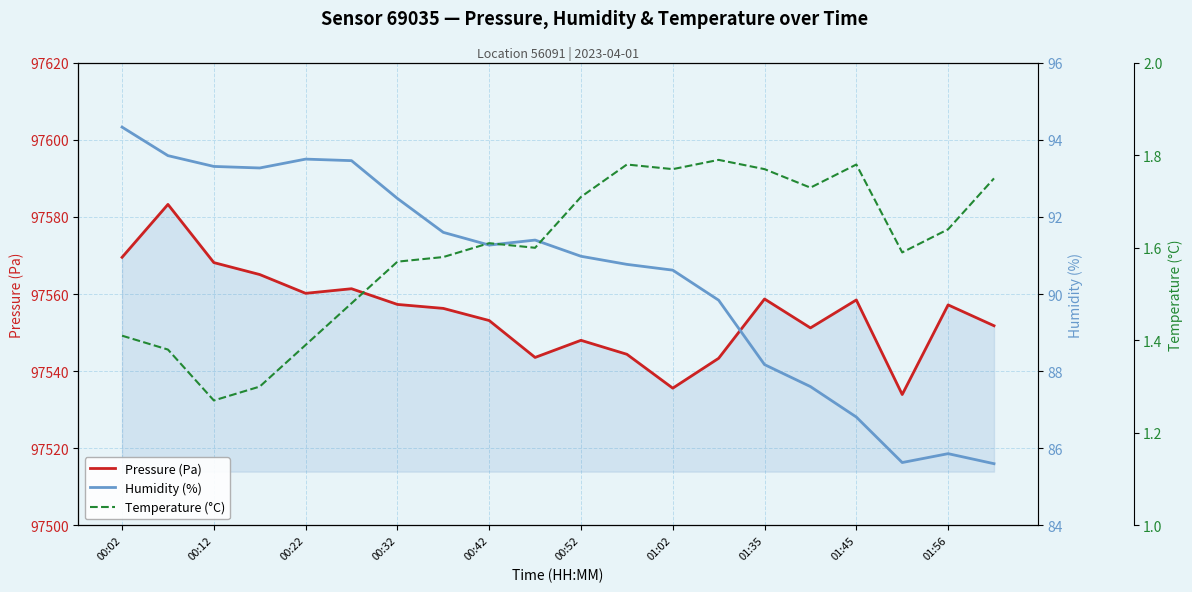

What is the sum of all Pressure (Pa) values?

1951100.5